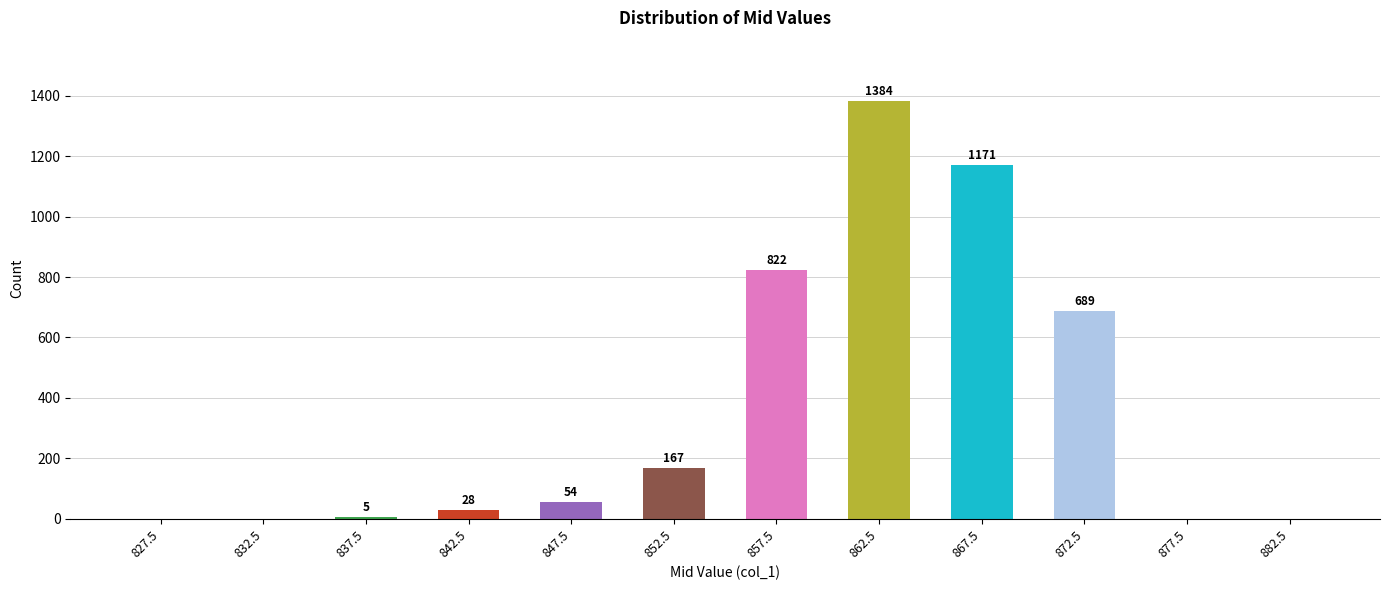

What is the average value?

360